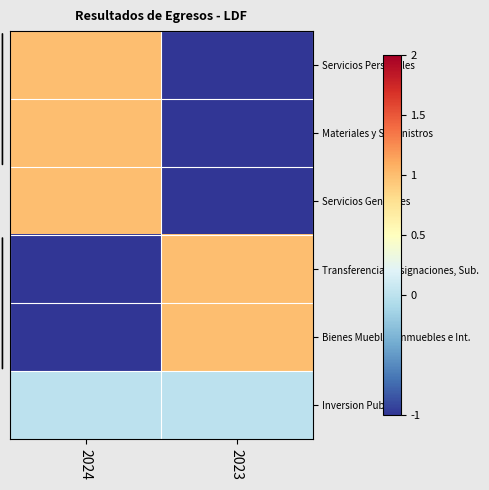

Reading left to right, transcribe all the data shown in this chart.

Servicios Personales: 2024=1.0	2023=-1.0
Materiales y Suministros: 2024=1.0	2023=-1.0
Servicios Generales: 2024=1.0	2023=-1.0
Transferencias, Asignaciones, Sub.: 2024=-1.0	2023=1.0
Bienes Muebles, Inmuebles e Int.: 2024=-1.0	2023=1.0
Inversion Publica: 2024=0.0	2023=0.0